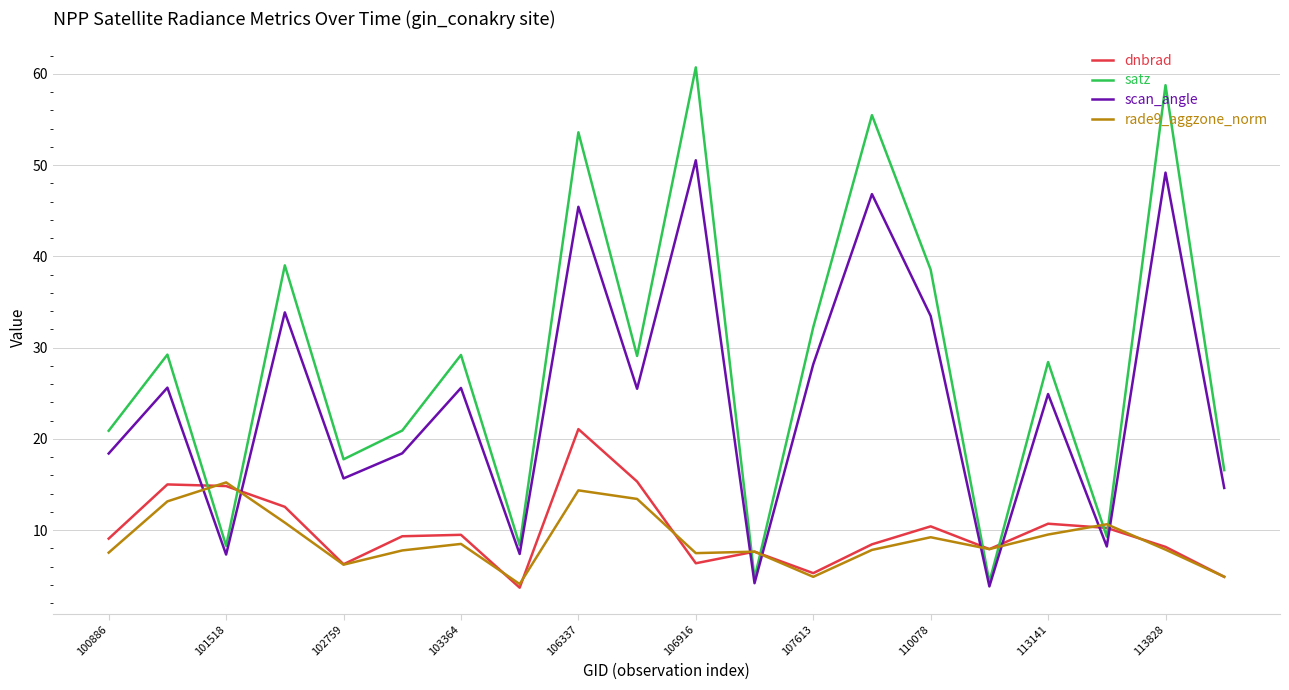

How many categories are shown in the chart?

20